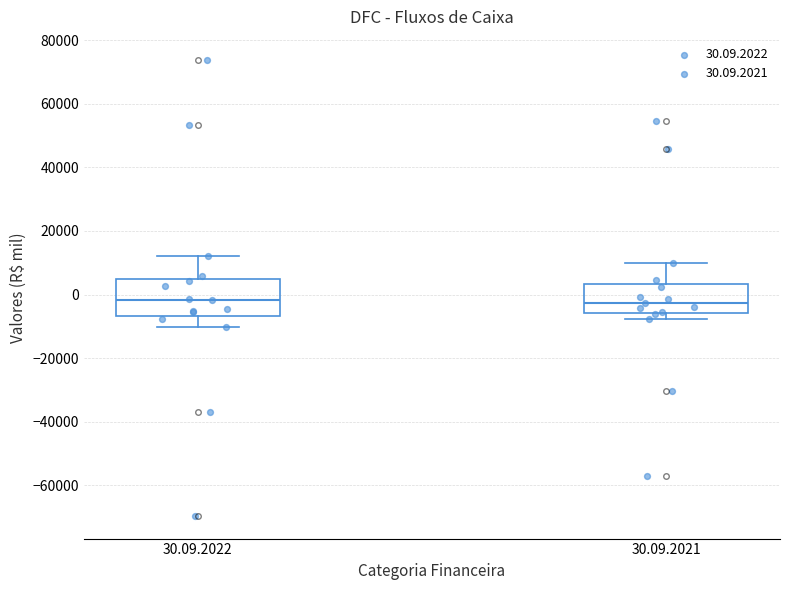

Which box is the tallest, from its lower edge to its upper edge?

30.09.2022